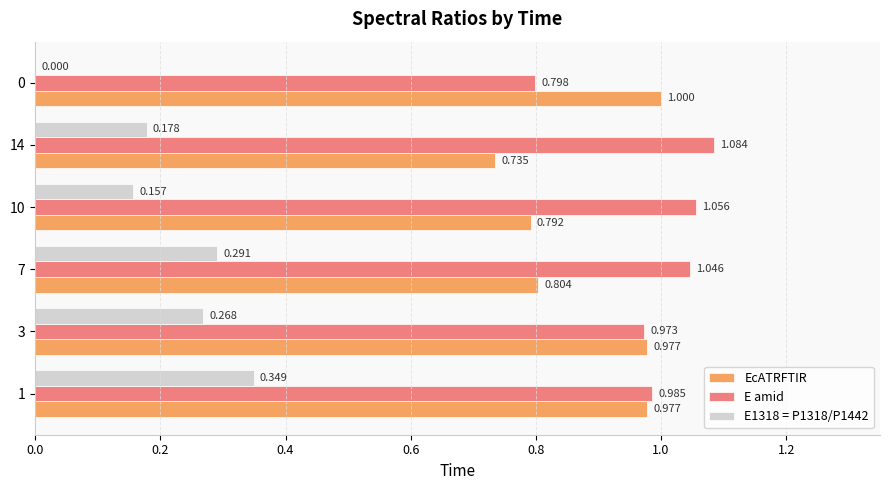

Which series has the largest total across all categories?

E amid